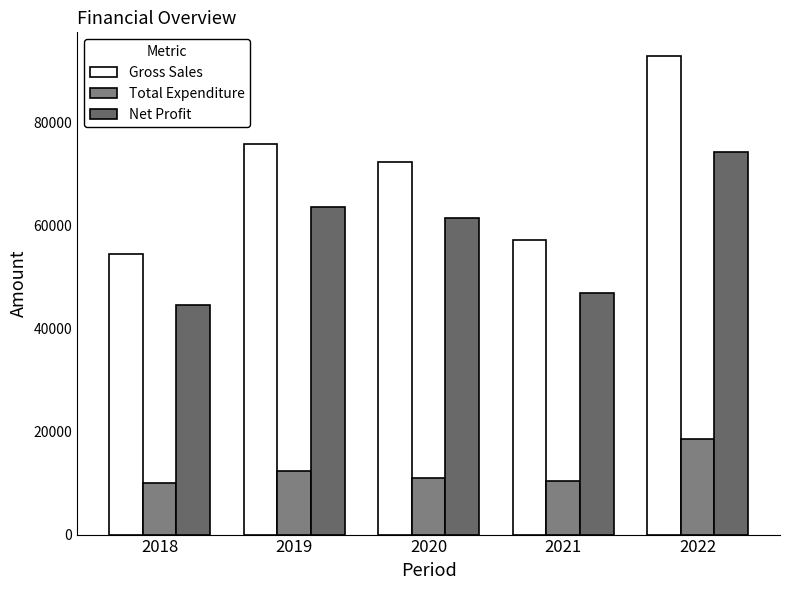

The value of Total Expenditure at 2019 is 12262.0. True or false?

True